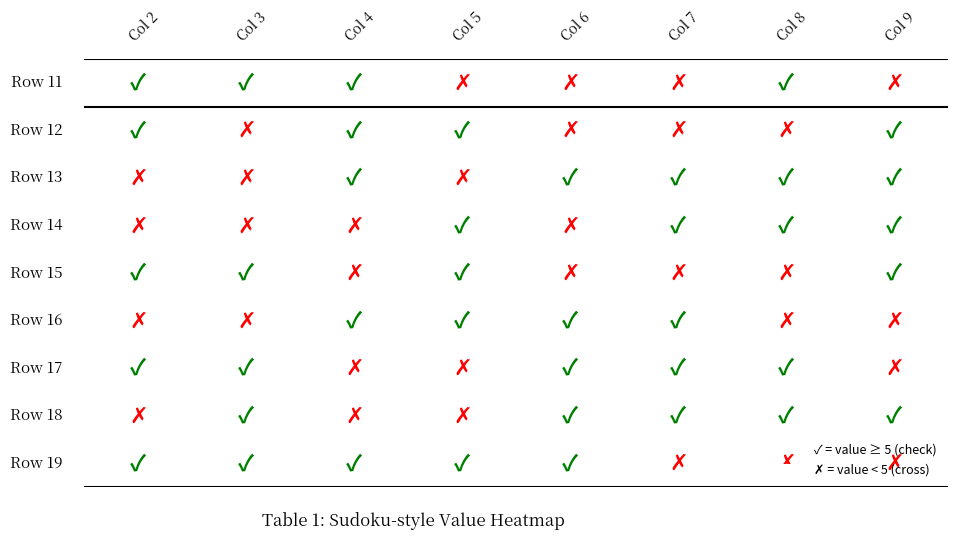

What is the average value of the Row 19 series?

5